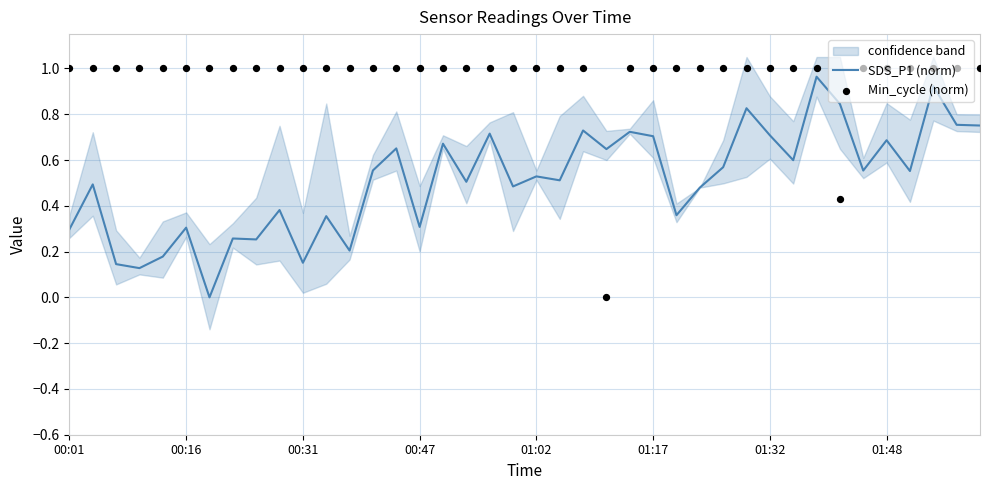

At which category is the sum across all series the highest?

32